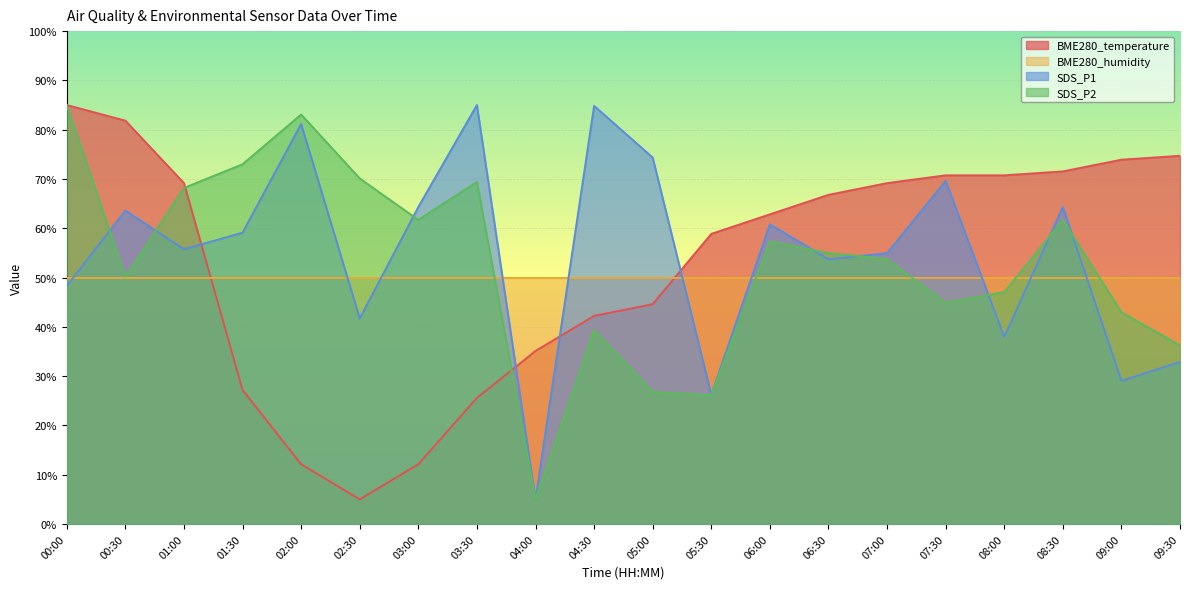

Is it true that BME280_humidity equals 20.9 at 00:00?

False